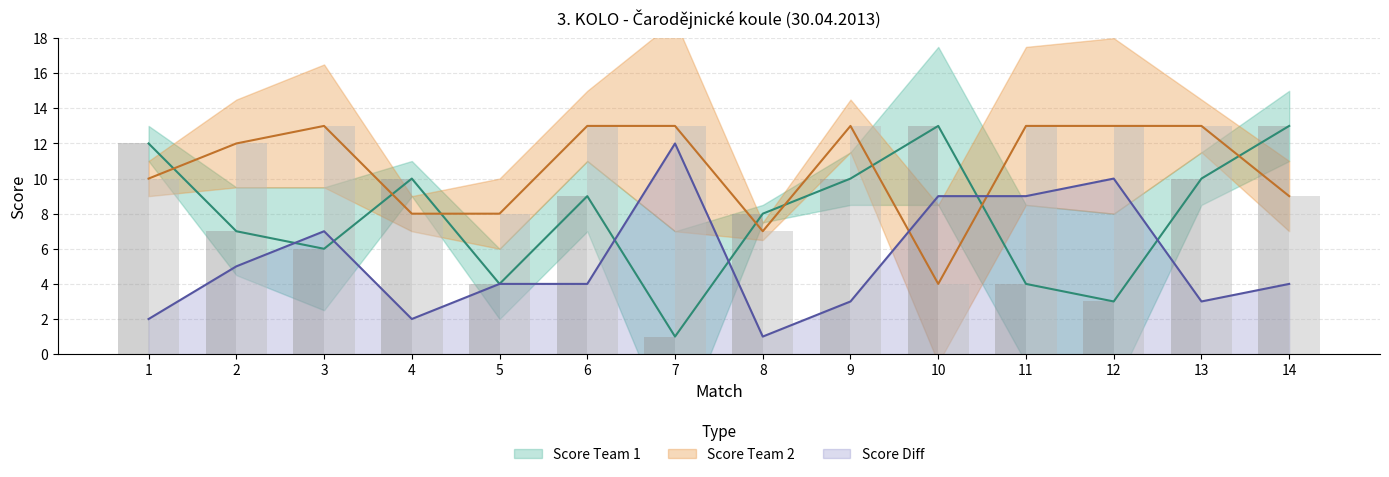

Is the value of Score Team 2 at 7 greater than the value of Score Diff at 14?

Yes